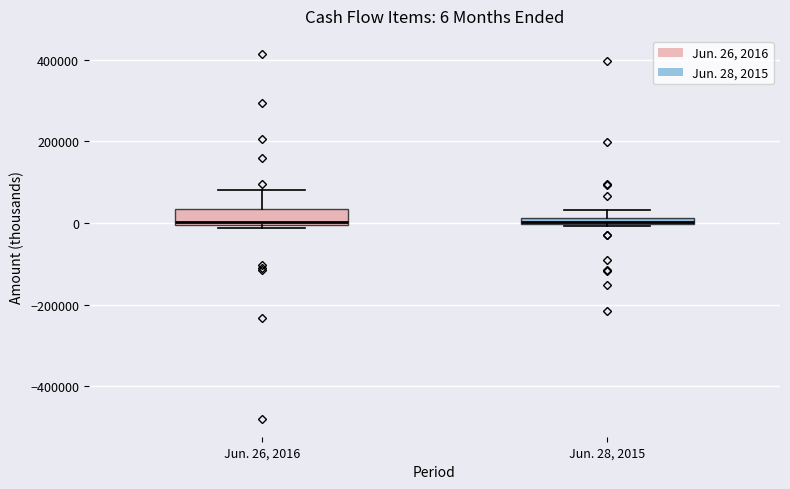

Comparing the boxes themselves (not the whiskers), which one is the tallest?

Jun. 26, 2016